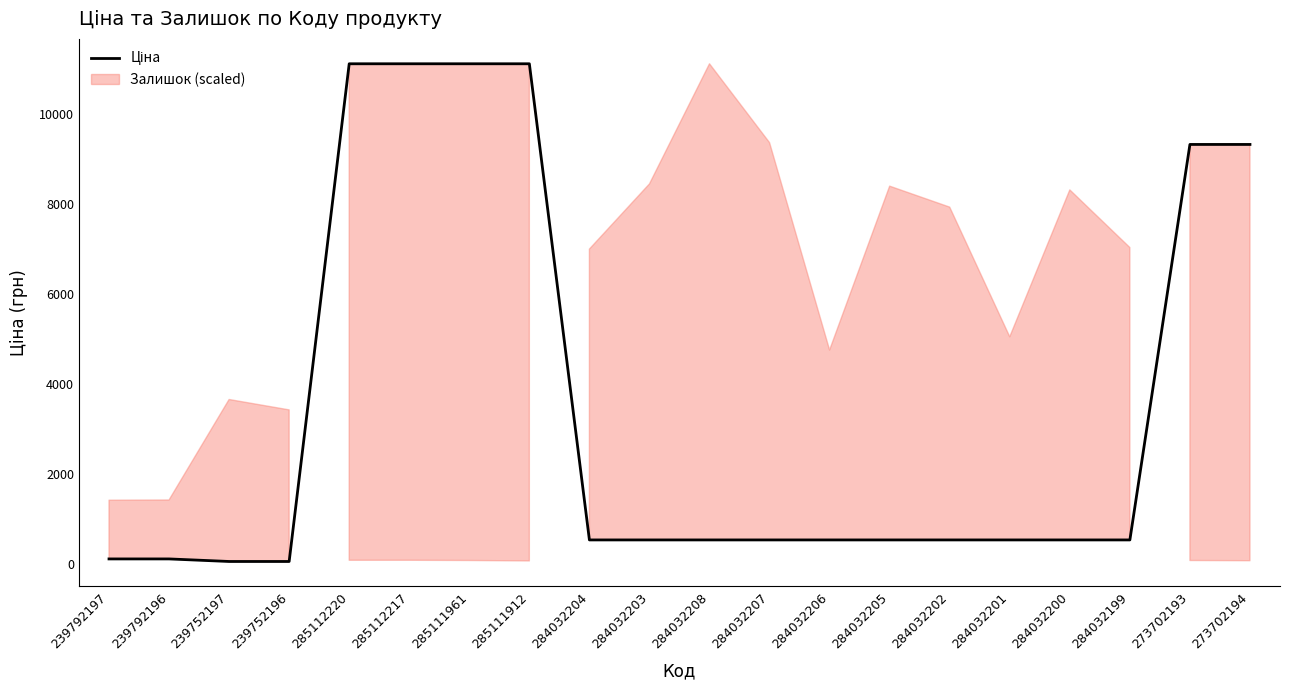

What is the value of the 6th point from the left?

11113.6